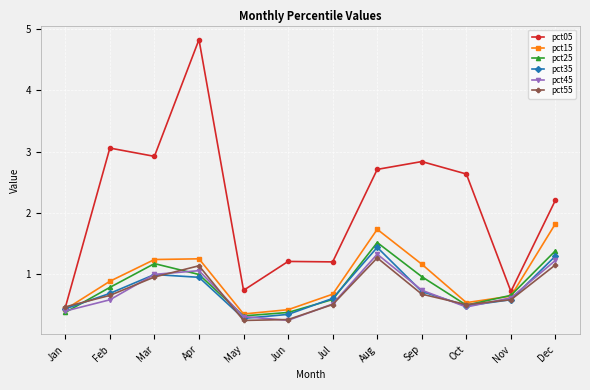

Between which two adjacent categories do pct55 and pct15 first intersect?

Jan and Feb